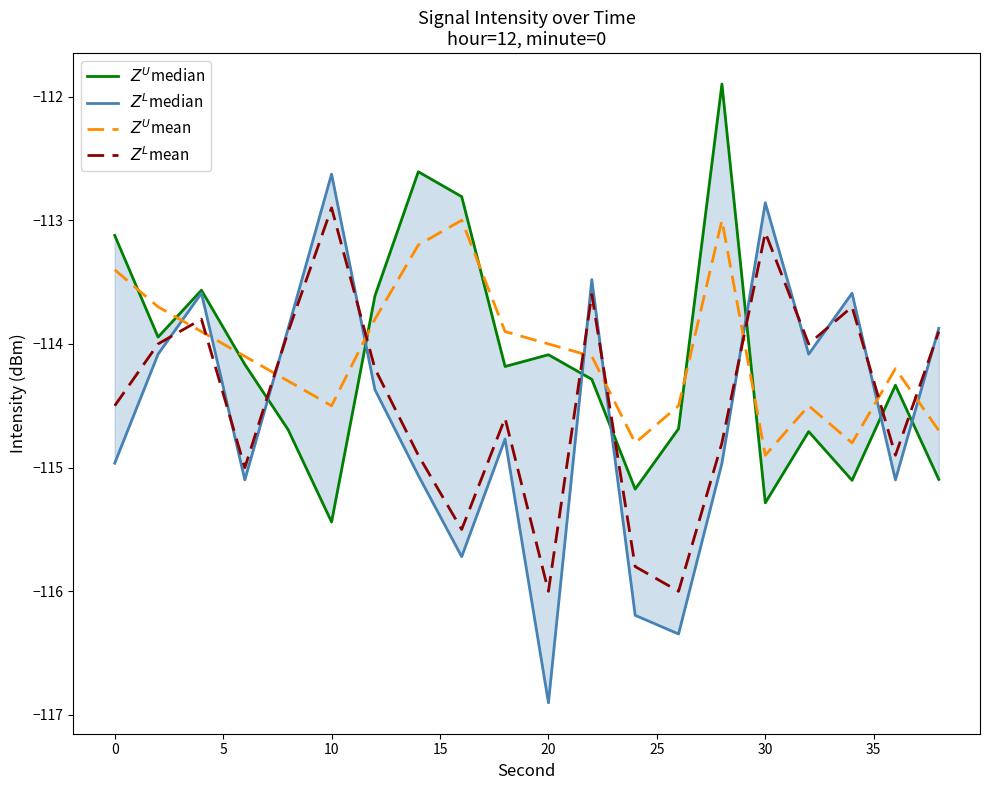

The $Z^U$mean series shows -163.0 at 0. True or false?

False